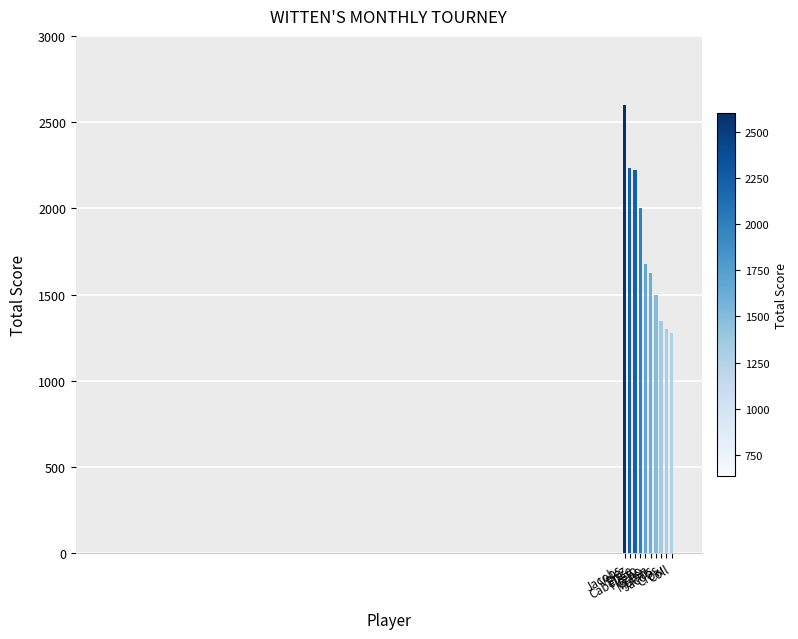

Where does the data first go above 1675?

Jacobs